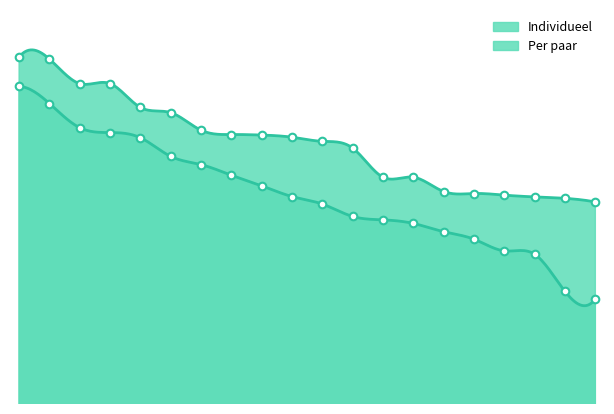

Which series reaches the maximum Y coordinate?

Individueel